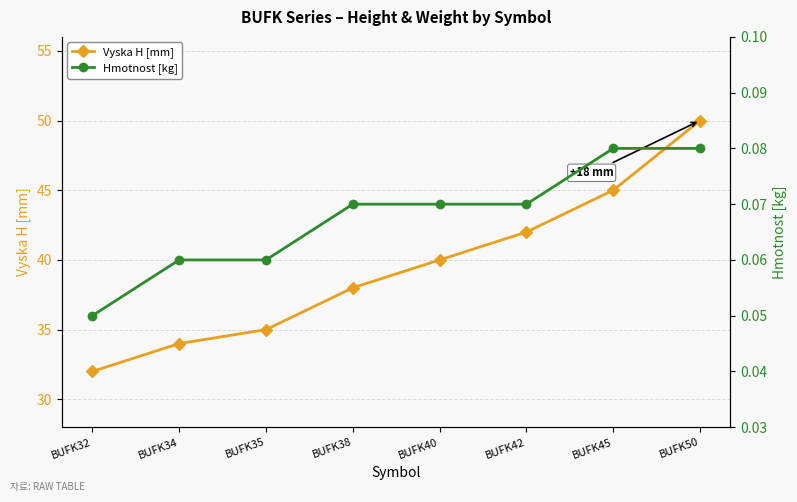

List the series in order of their peak value, highest first.

Vyska H [mm], Hmotnost [kg]